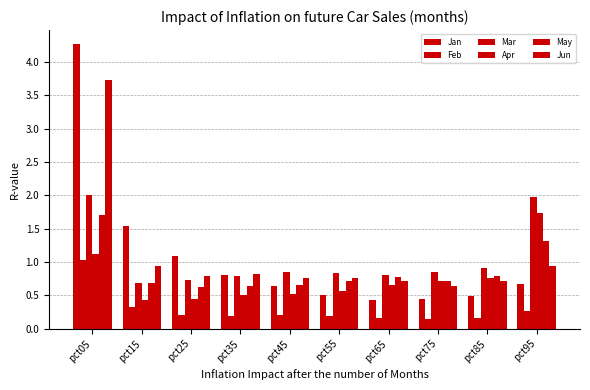

At which category is the sum across all series the highest?

pct05